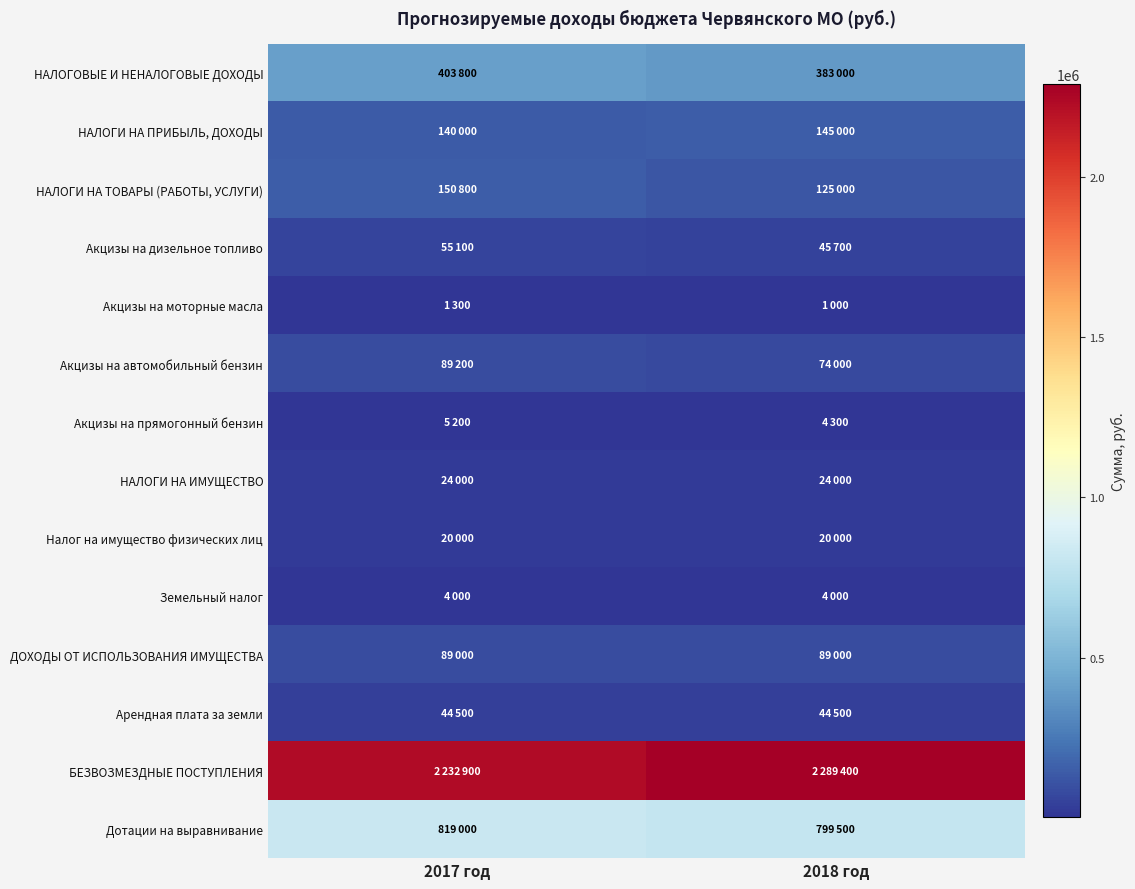

What is the spread (max minus min) of values at 2018 год?

2288400